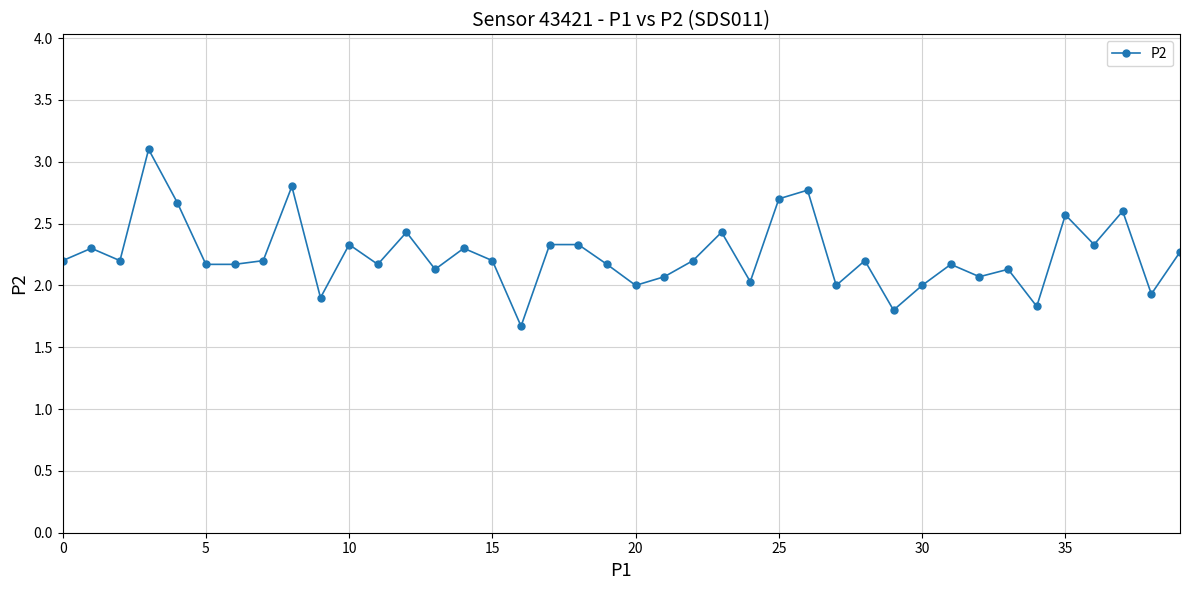

What is the minimum value shown in the chart?

1.7